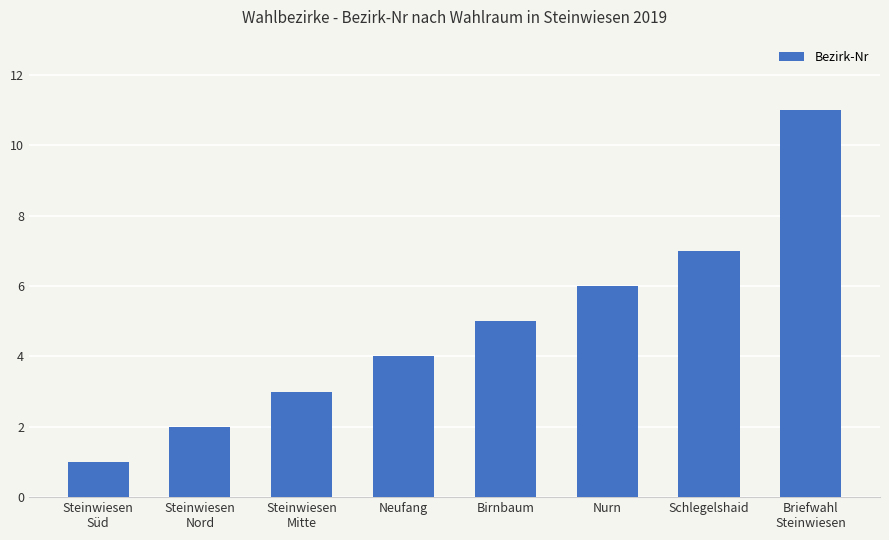

True or false: the data shows 3 at Birnbaum.

False